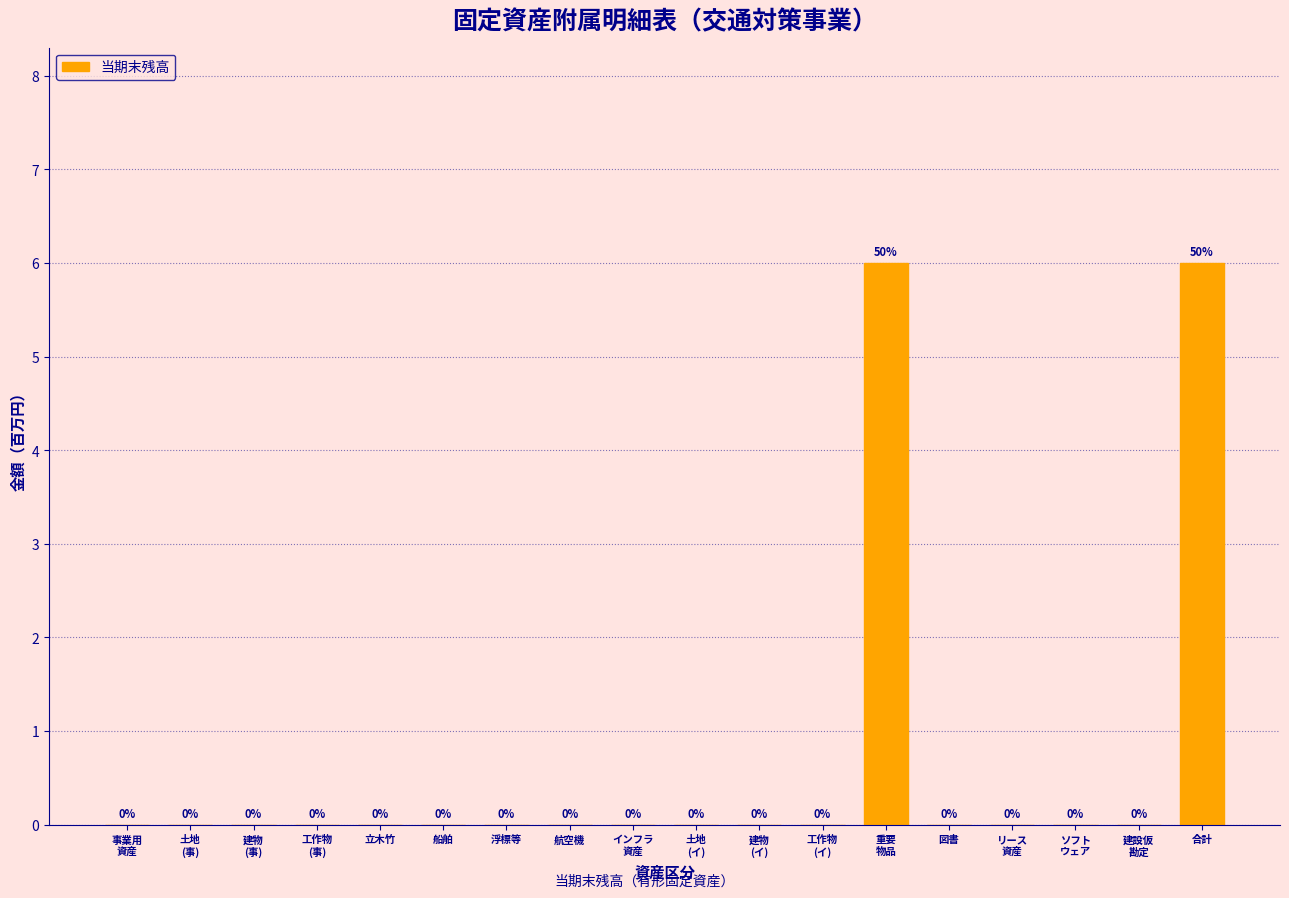

What is the maximum value shown in the chart?

6